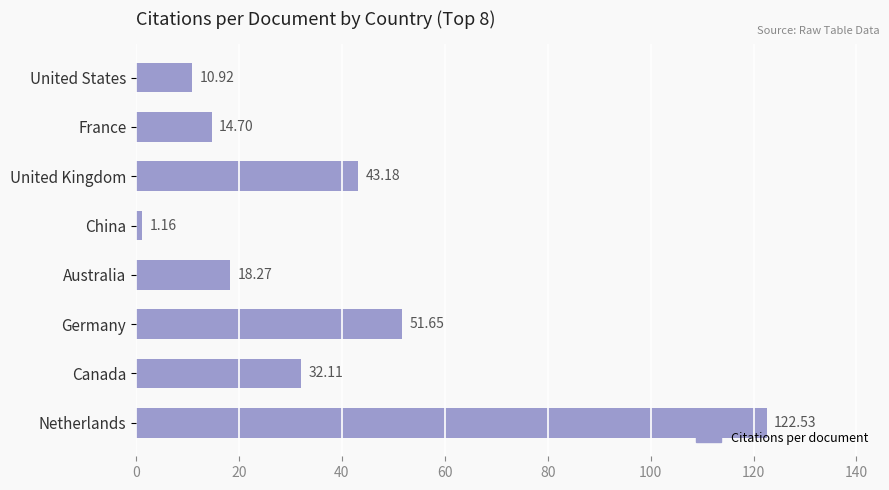

How many bars are there in total?

8